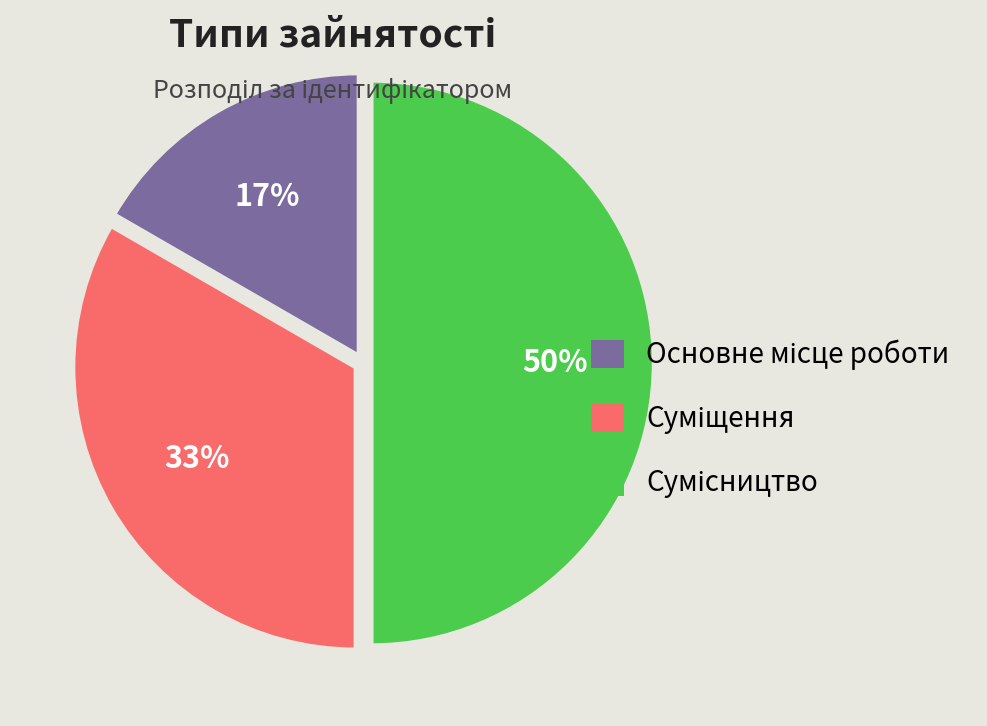

To the nearest percent, what is the average slice percentage?

33%